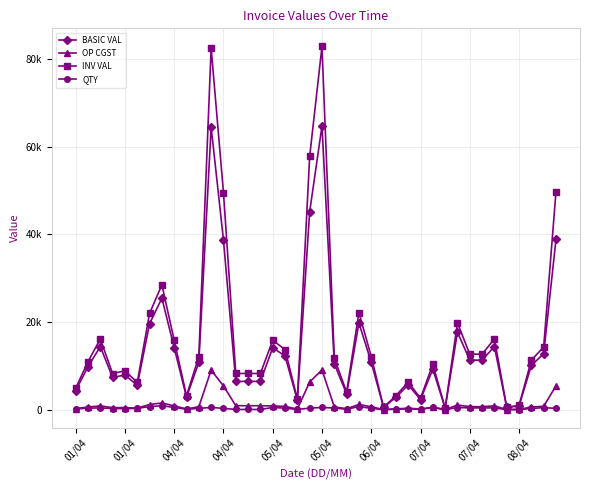

Does the chart have visible grid lines?

Yes